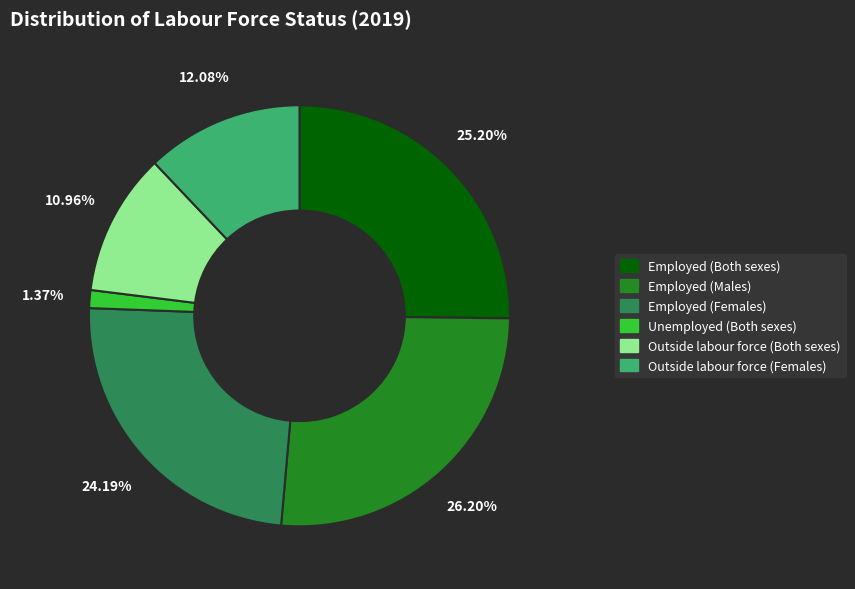

Does any single category account for the majority?

No